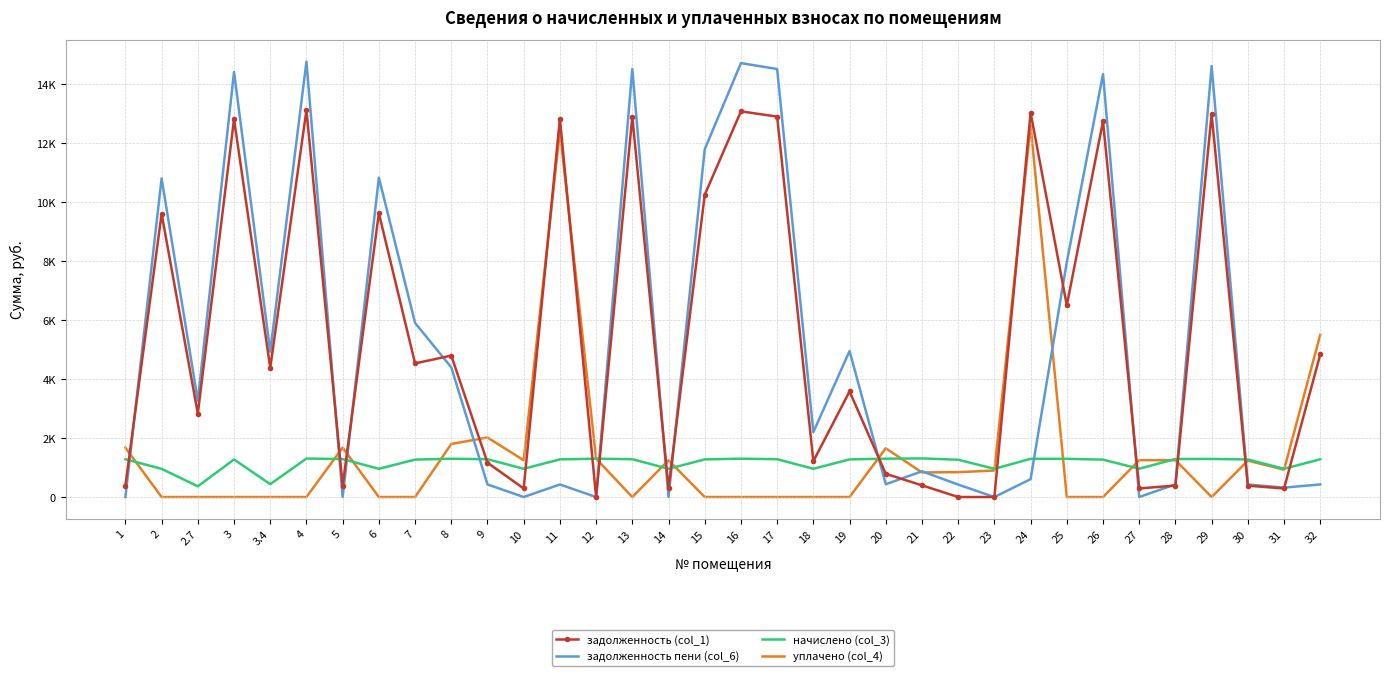

What are all the series names shown in the legend?

задолженность (col_1), задолженность пени (col_6), начислено (col_3), уплачено (col_4)